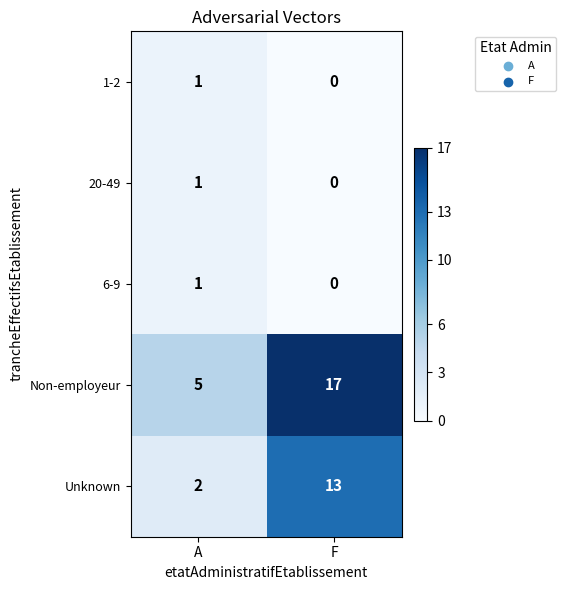

What is the spread (max minus min) of values at F?

17